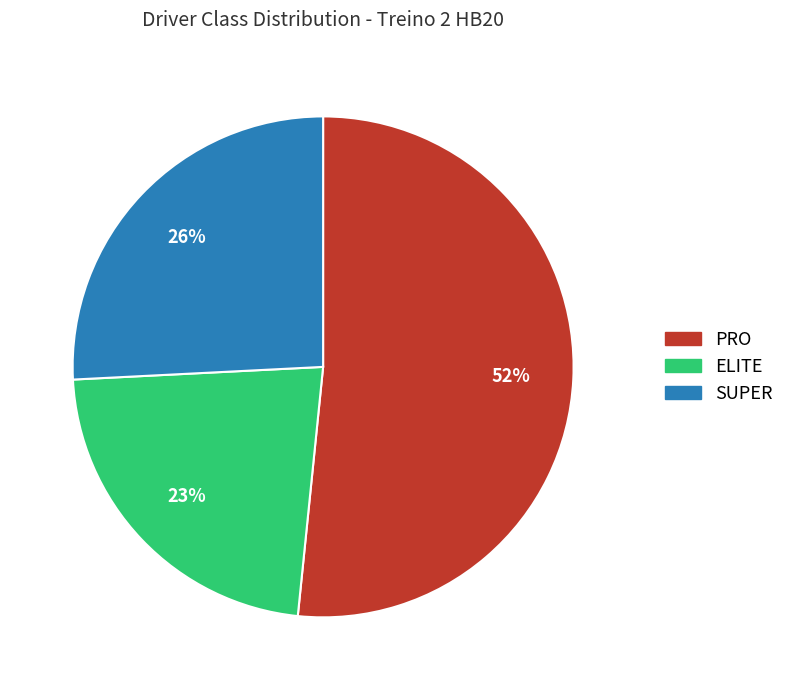

Count the number of slices in the pie.

3